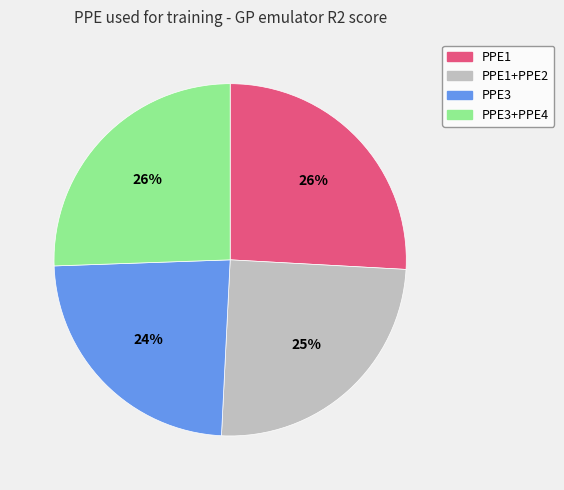

Is it true that PPE1 is 26% of the pie?

True